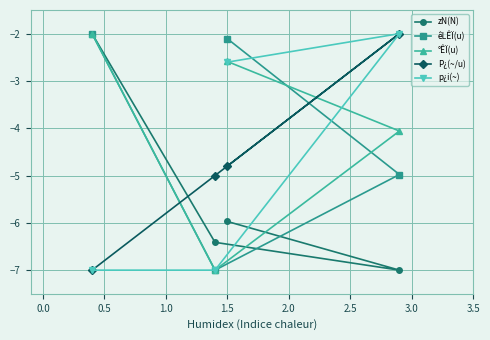

What is the lowest value of the p¿i(~) series?

-7.0